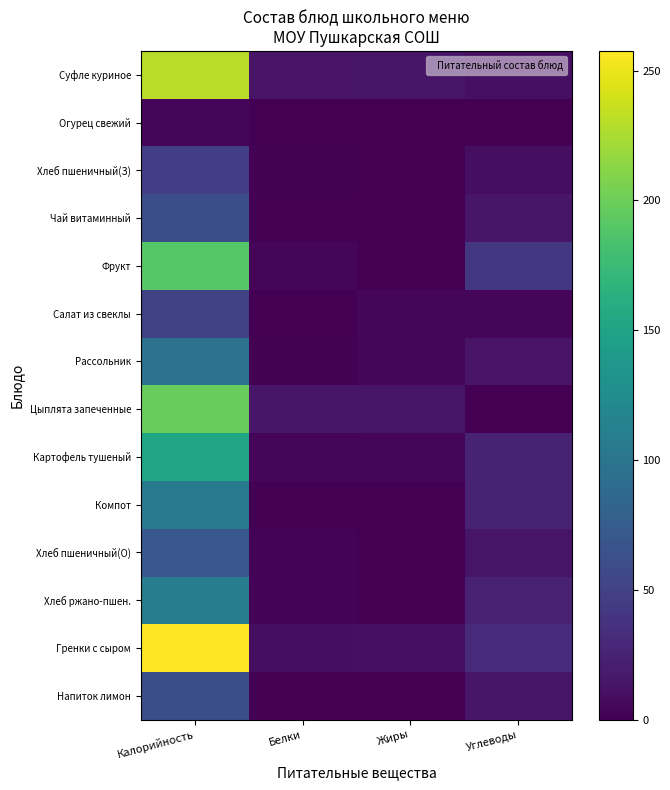

Reading left to right, list all the values displayed in this chart.

Суфле куриное: Калорийность=229.7	Белки=13.5	Жиры=15.1	Углеводы=10.1
Огурец свежий: Калорийность=3.4	Белки=0.2	Жиры=0.0	Углеводы=0.6
Хлеб пшеничный(З): Калорийность=46.9	Белки=1.5	Жиры=0.2	Углеводы=9.8
Чай витаминный: Калорийность=61.4	Белки=0.1	Жиры=0.4	Углеводы=15.1
Фрукт: Калорийность=189.8	Белки=3.2	Жиры=1.0	Углеводы=42.0
Салат из свеклы: Калорийность=49.6	Белки=0.8	Жиры=3.2	Углеводы=4.4
Рассольник: Калорийность=97.5	Белки=2.0	Жиры=3.8	Углеводы=13.8
Цыплята запеченные: Калорийность=197.4	Белки=15.6	Жиры=14.8	Углеводы=0.4
Картофель тушеный: Калорийность=152.1	Белки=3.3	Жиры=4.6	Углеводы=24.4
Компот: Калорийность=104.4	Белки=0.4	Жиры=0.0	Углеводы=25.7
Хлеб пшеничный(О): Калорийность=70.3	Белки=2.3	Жиры=0.2	Углеводы=14.8
Хлеб ржано-пшен.: Калорийность=108.0	Белки=2.2	Жиры=0.4	Углеводы=23.8
Гренки с сыром: Калорийность=257.5	Белки=9.1	Жиры=10.7	Углеводы=31.1
Напиток лимон: Калорийность=62.3	Белки=0.1	Жиры=0.0	Углеводы=15.4